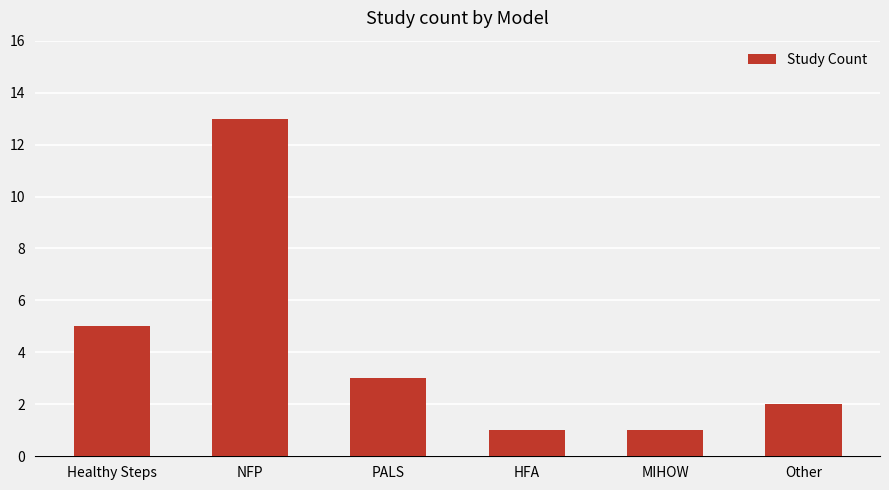

How many bars are there in total?

6